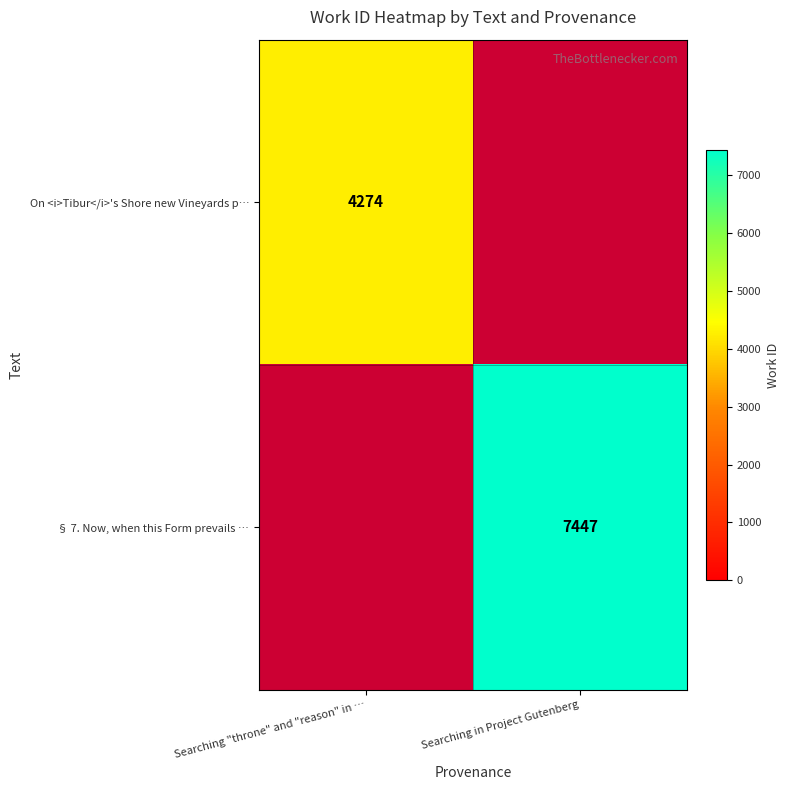

How many distinct data groups are displayed?

2